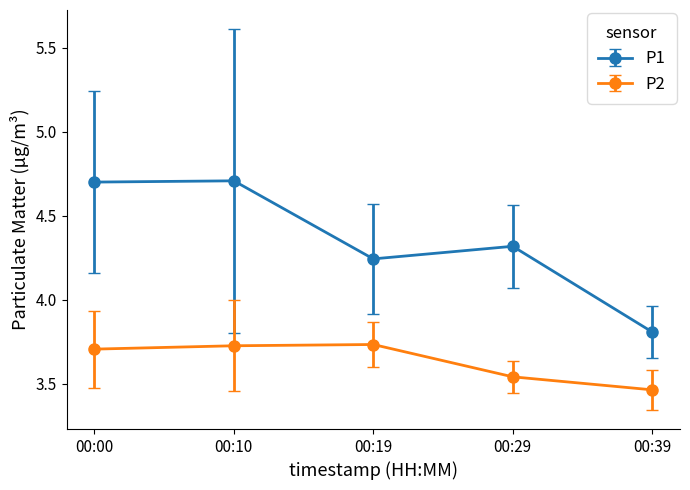

At which label does P1 first exceed 4?

00:00